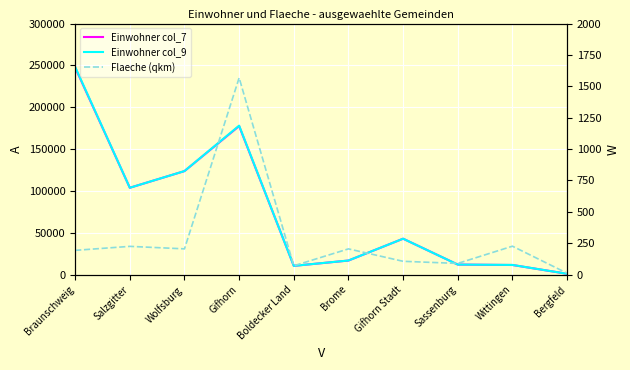

True or false: Flaeche (qkm) and Einwohner col_7 cross at least once.

False